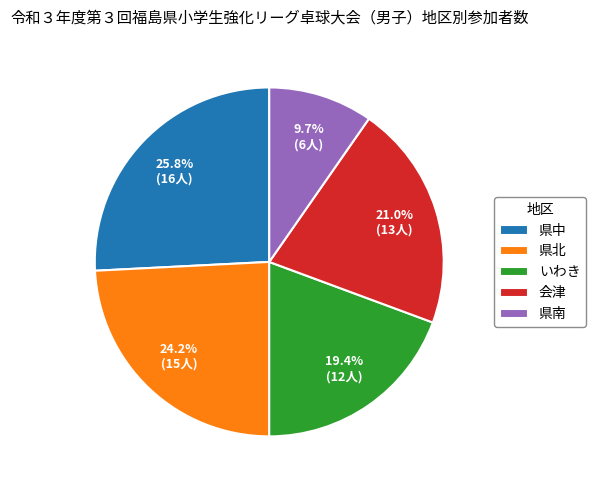

What is the largest slice in the pie chart?

県中